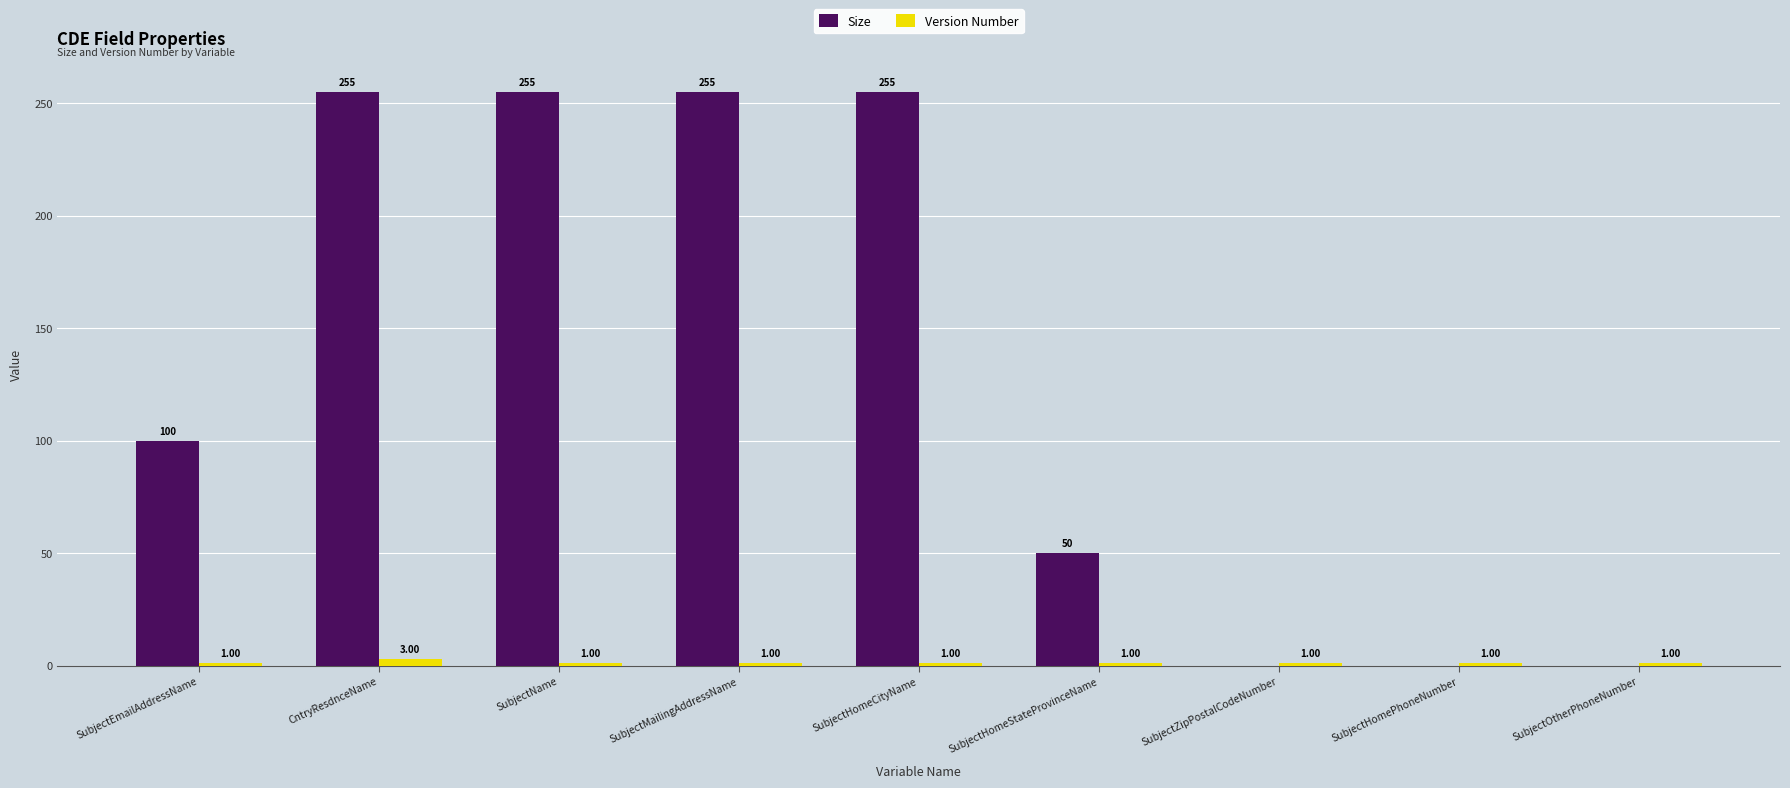

What are all the series names shown in the legend?

Size, Version Number